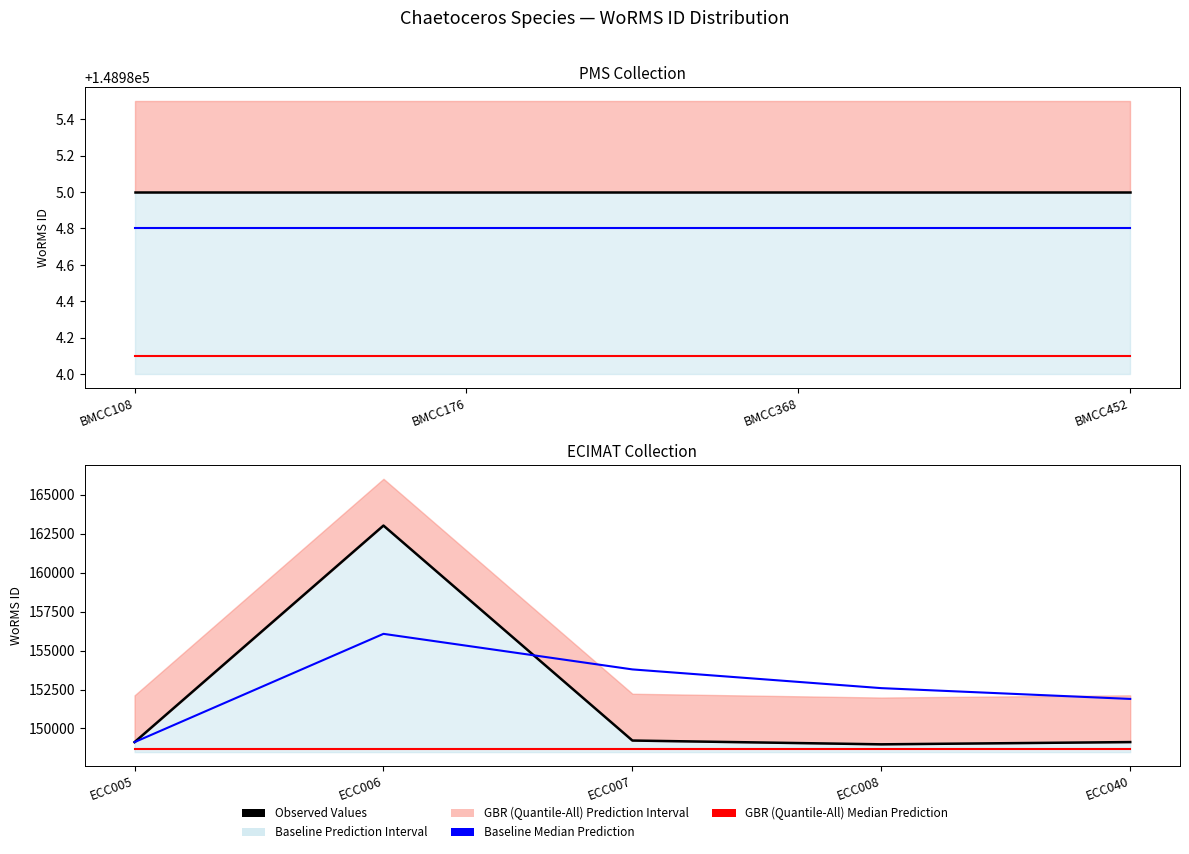

How many data points in Observed Values are less than 149129?

2